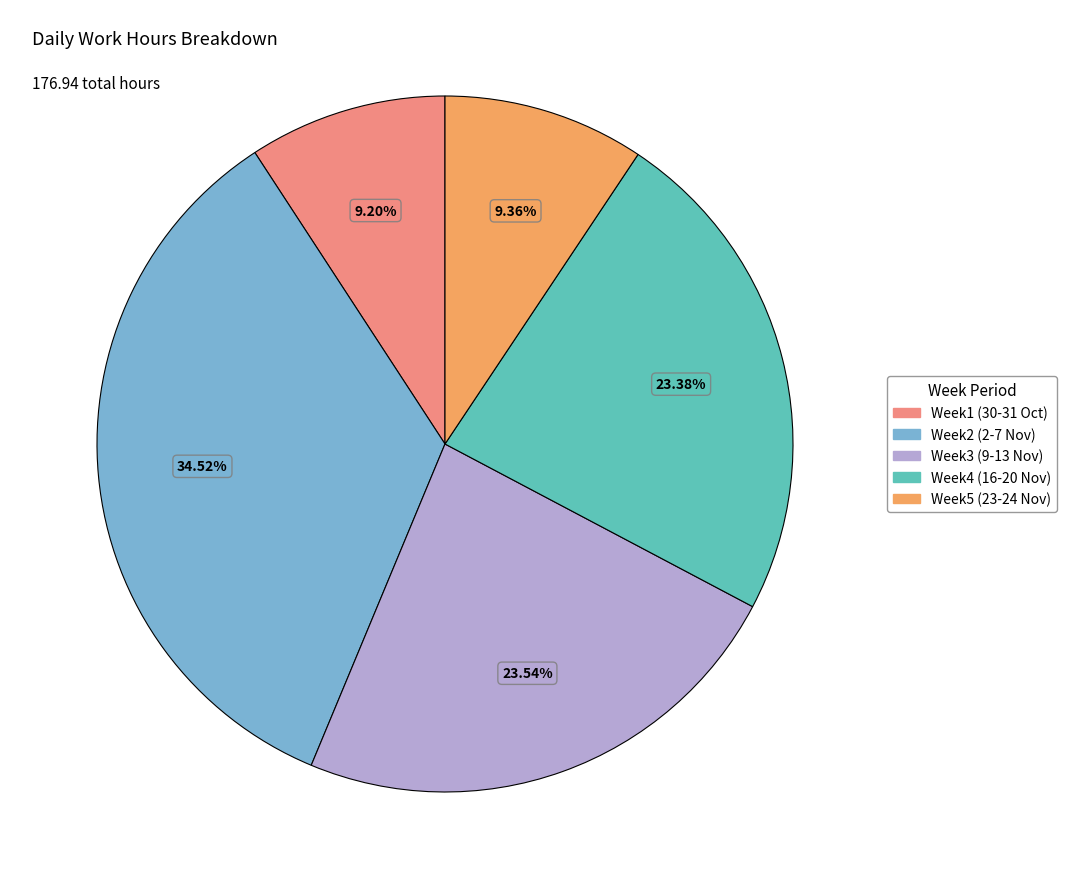

What is the ratio of the value at Week2 (2-7 Nov) to the value at Week5 (23-24 Nov)?

3.7